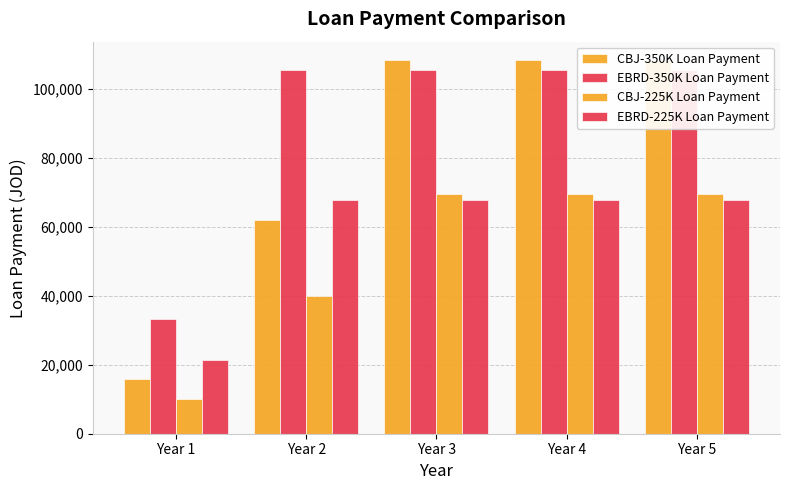

True or false: CBJ-225K Loan Payment has a value of 69601.3 at Year 5.

True